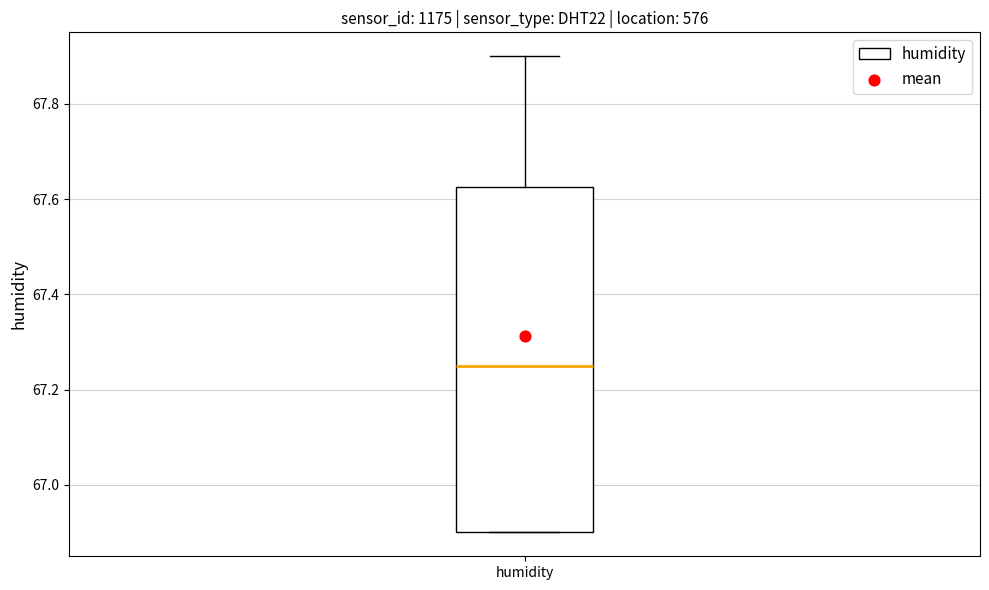

Where is the upper edge of the box for humidity on the y-axis? The values are not printed on the chart, so give them approximately, as read against the axis.

67.62